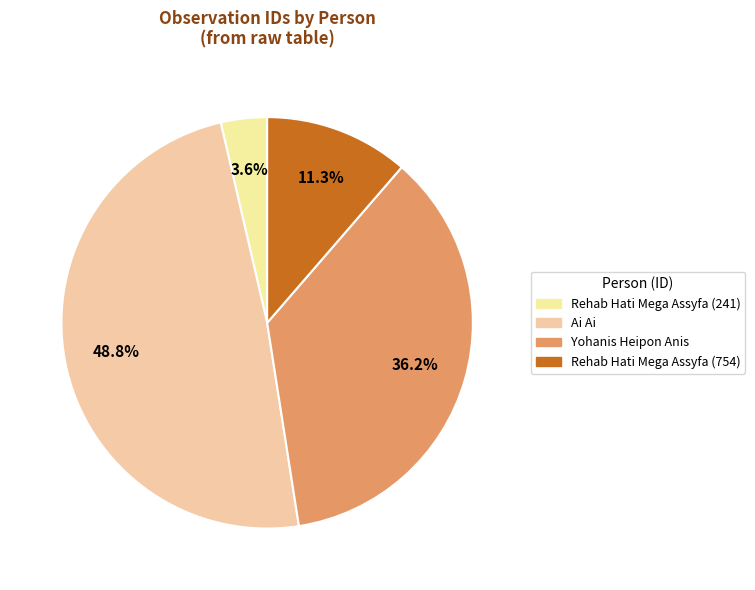

True or false: Rehab Hati Mega Assyfa (241) accounts for 4% of the total.

True